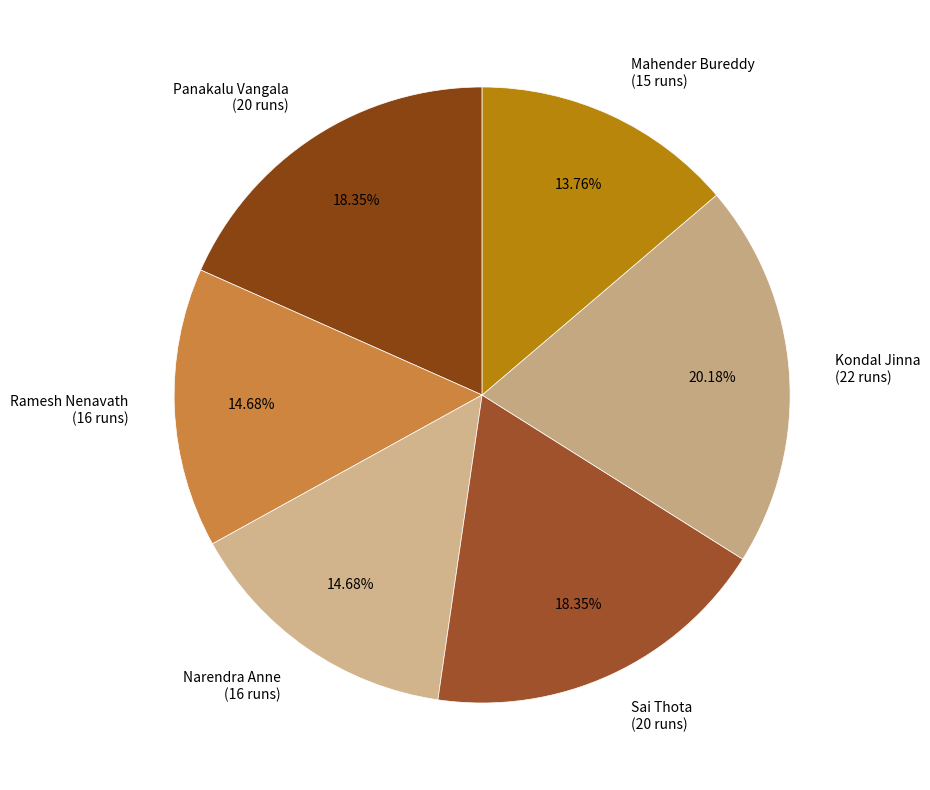

What is the ratio of the value at Ramesh Nenavath to the value at Mahender Bureddy?

1.1